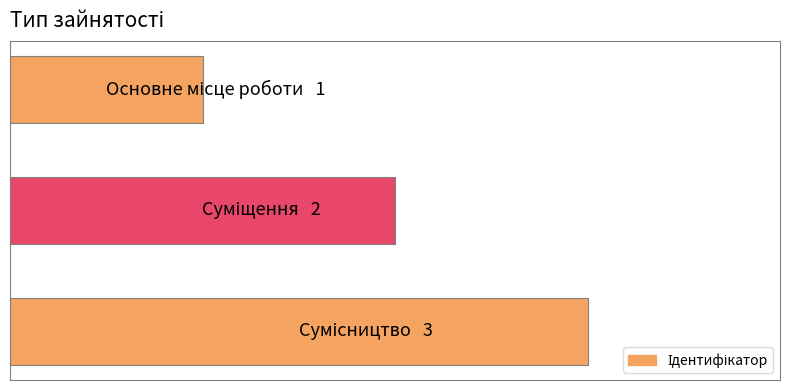

How many values are between 1 and 3?

3